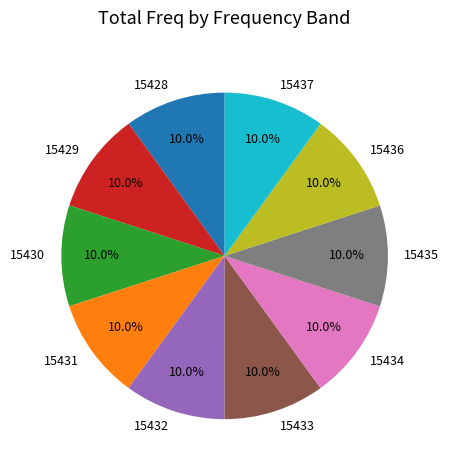

To the nearest percent, what portion does 15436 represent?

10%